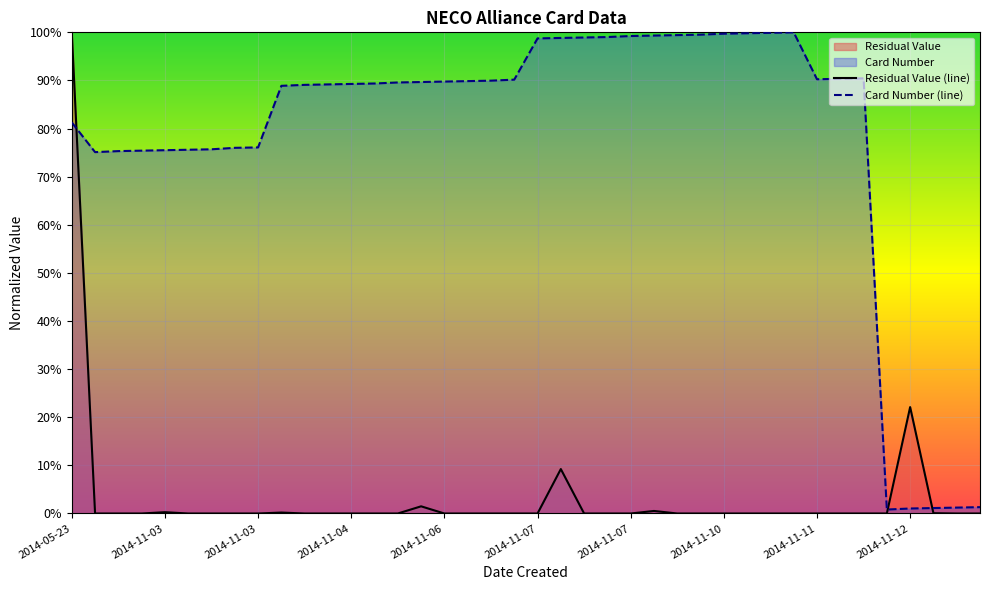

Does the chart display data point markers on the line(s)?

No